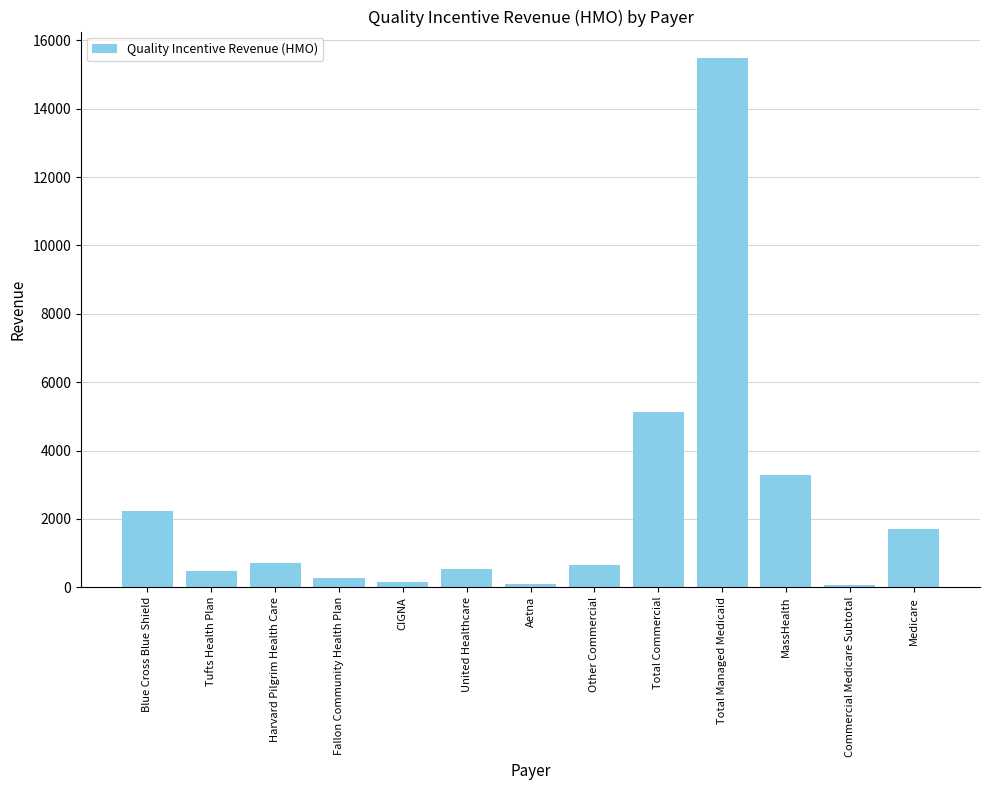

What is the change in value from Fallon Community Health Plan to United Healthcare?

+236.2